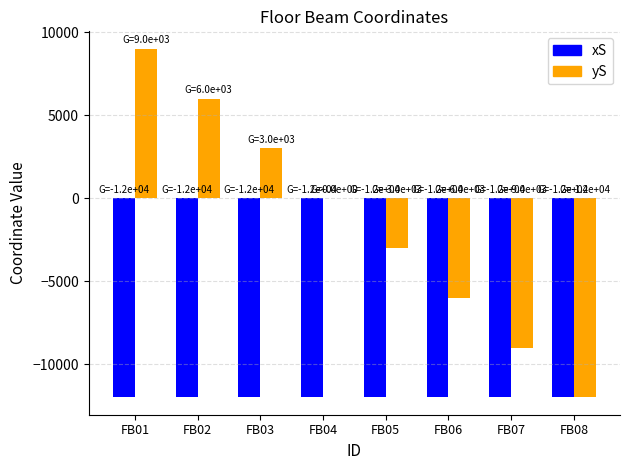

How many groups of bars are there?

8